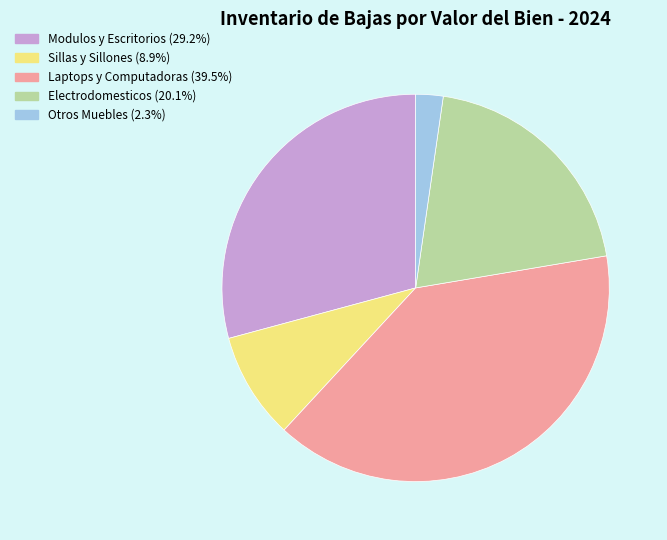

How many slices are in this pie chart?

5